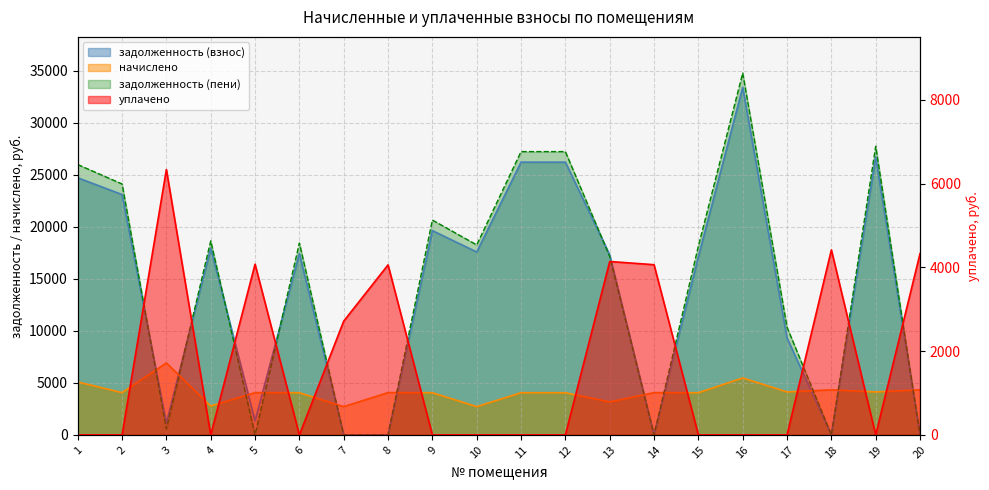

Which series ends up on top after the final intersection of уплачено and начислено?

уплачено